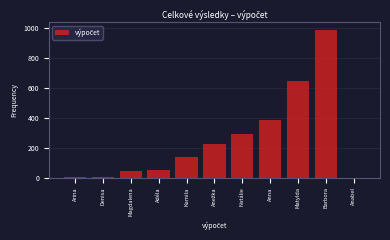

What is the maximum value shown in the chart?

990